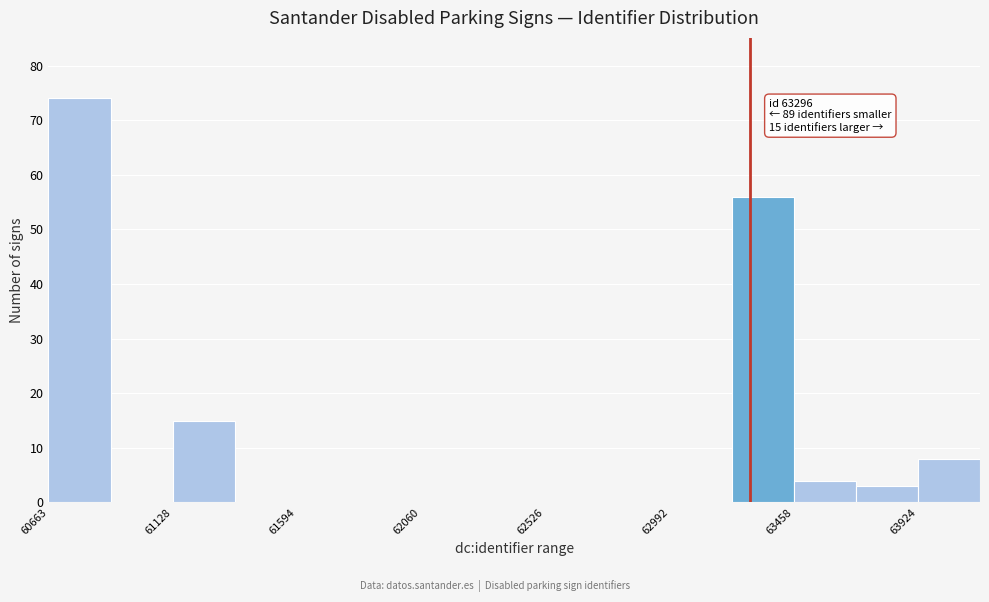

Which range on the x-axis has the tallest bar?

60650 to 60900